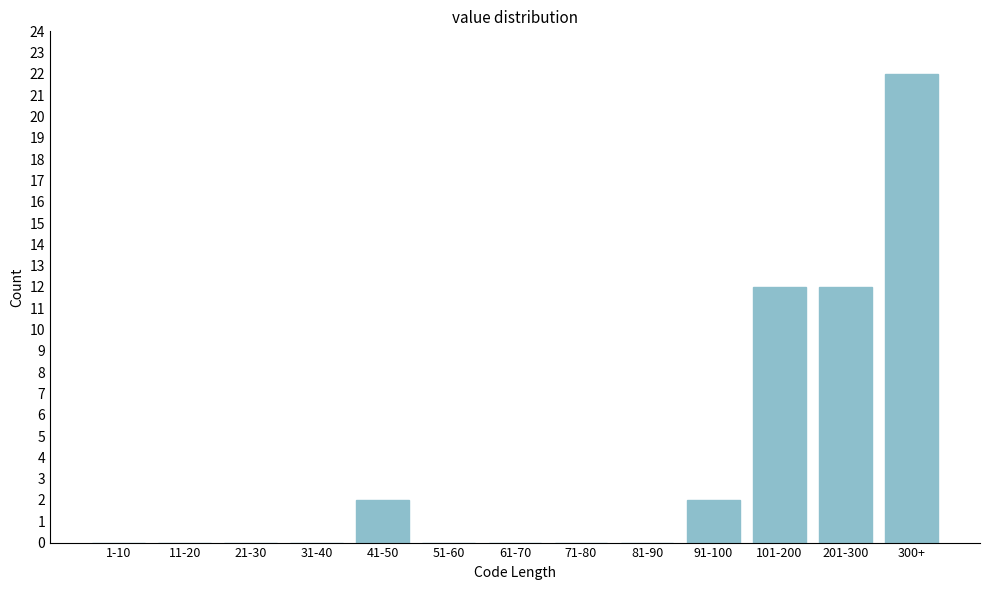

Reading left to right, transcribe all the data shown in this chart.

1-10=0	11-20=0	21-30=0	31-40=0	41-50=2	51-60=0	61-70=0	71-80=0	81-90=0	91-100=2	101-200=12	201-300=12	300+=22